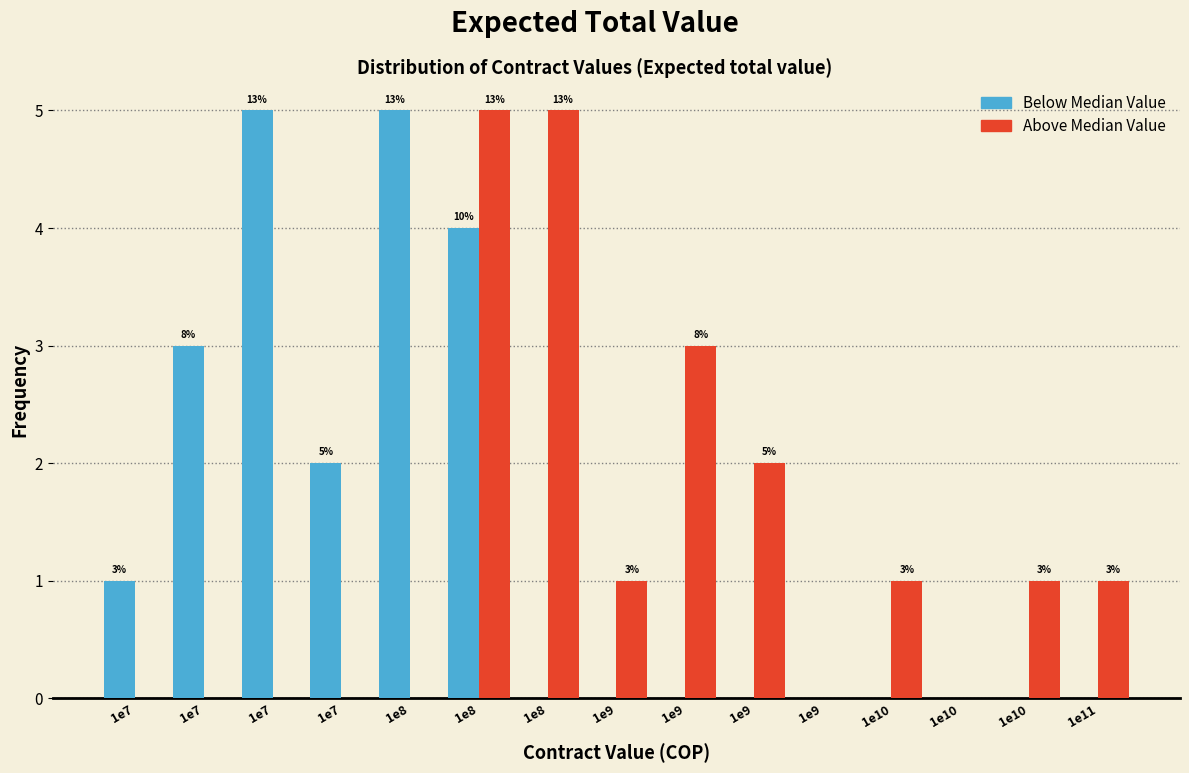

What are all the series names shown in the legend?

Below Median Value, Above Median Value